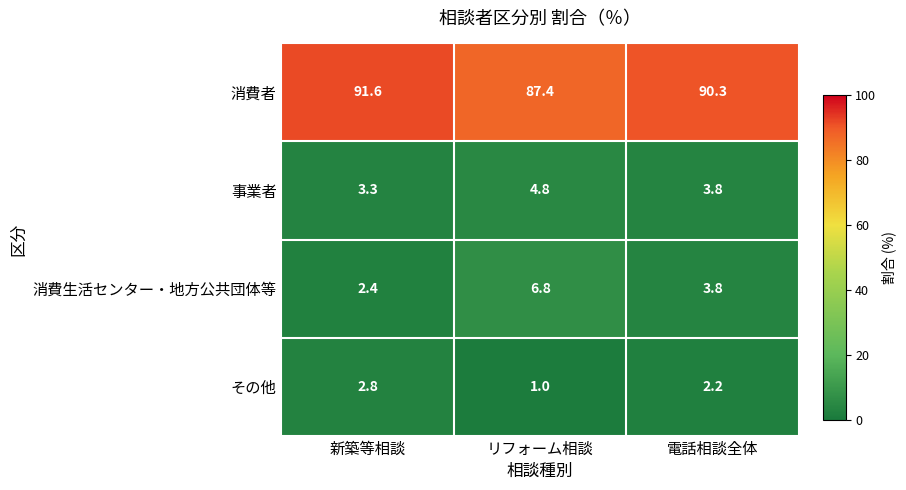

Which series has the widest spread of values?

消費生活センター・地方公共団体等